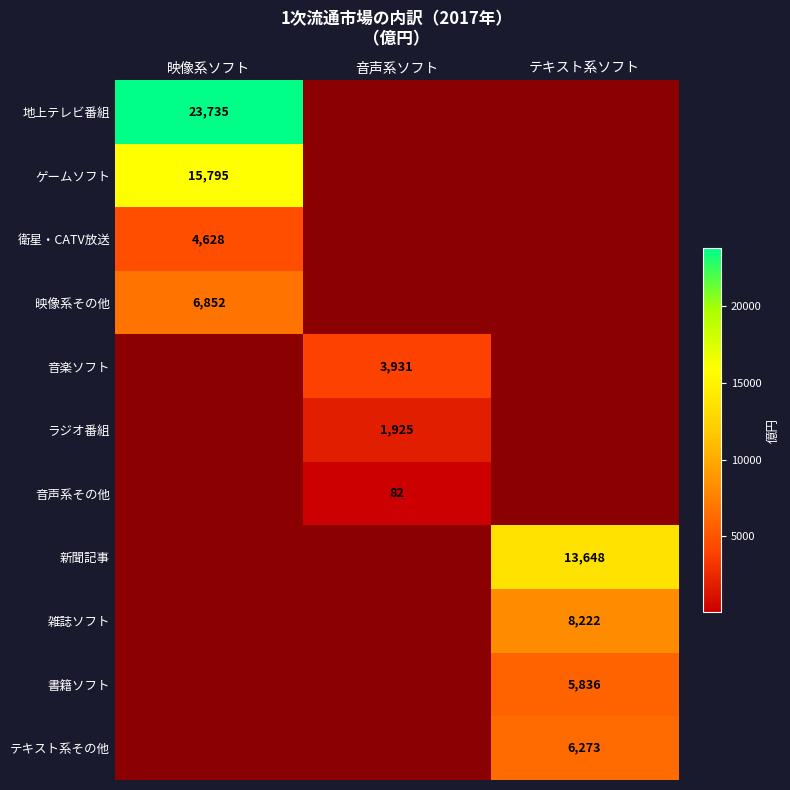

Is it true that ラジオ番組 equals 1925 at 音声系ソフト?

True